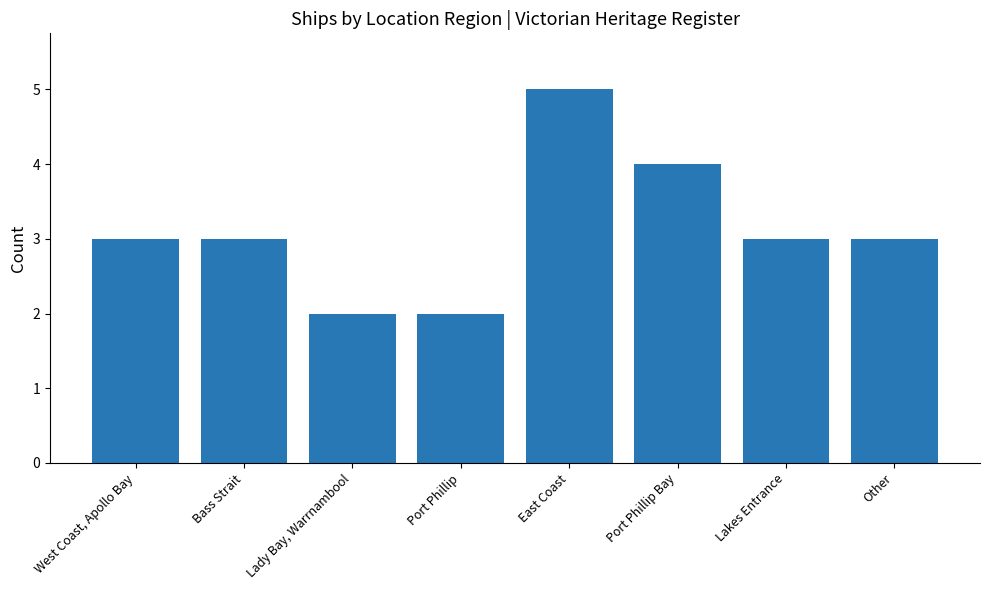

How many distinct data groups are displayed?

1